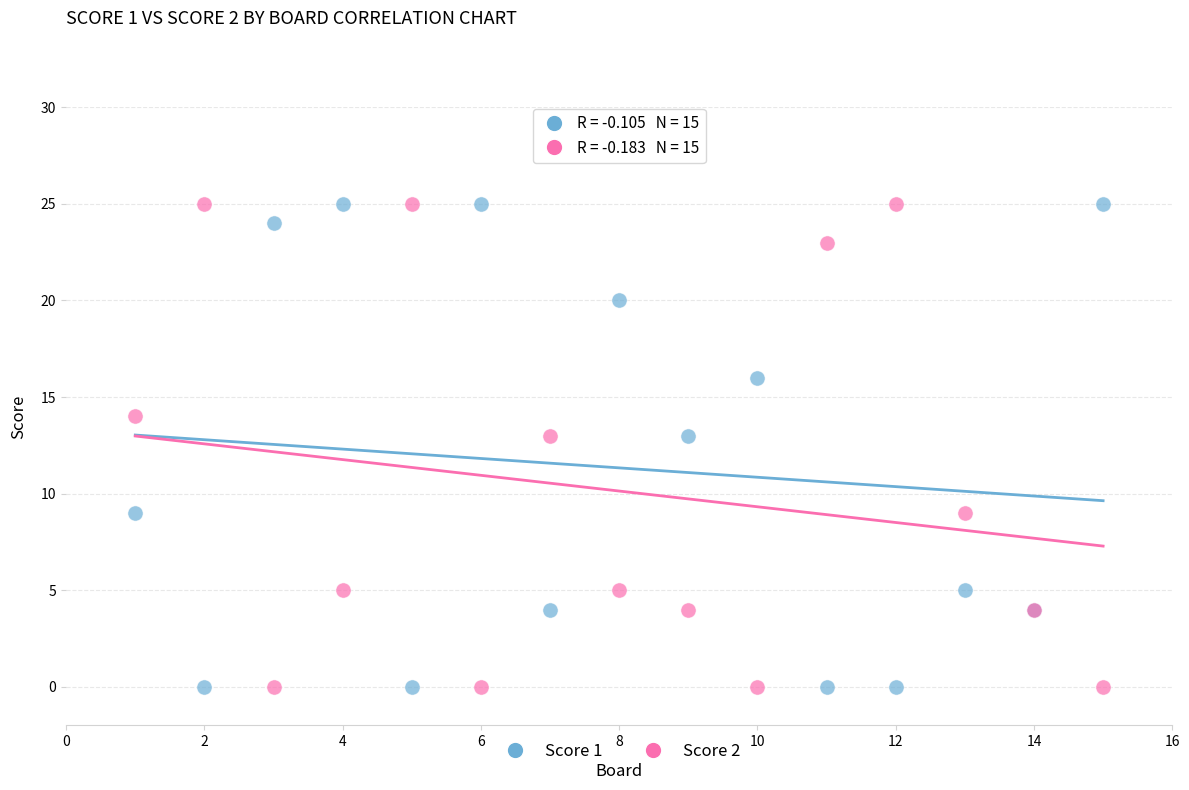

What are all the series names shown in the legend?

Score 1, Score 2